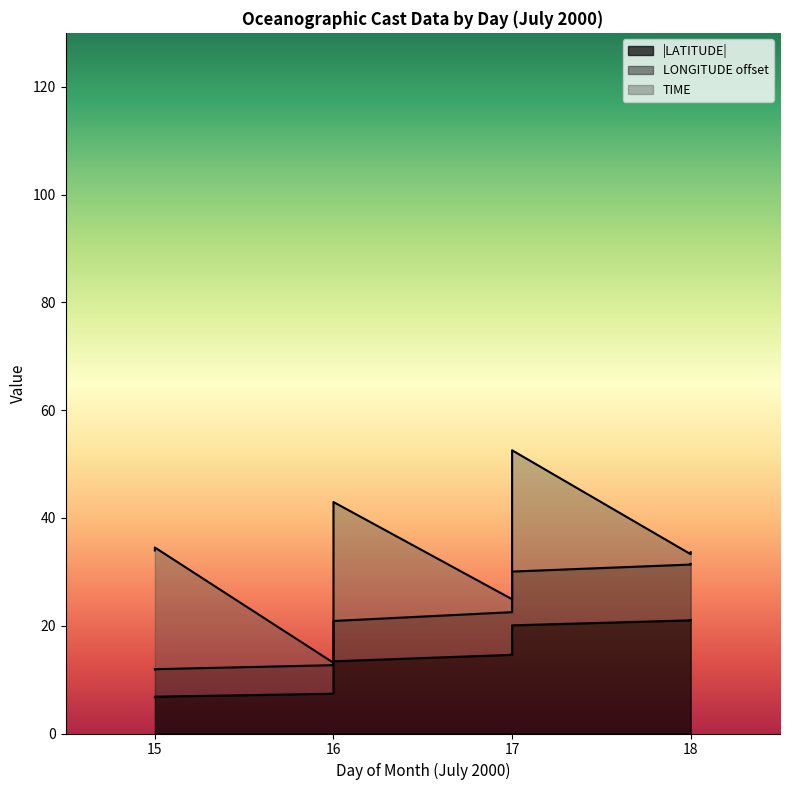

True or false: LONGITUDE and LATITUDE intersect in this chart.

False